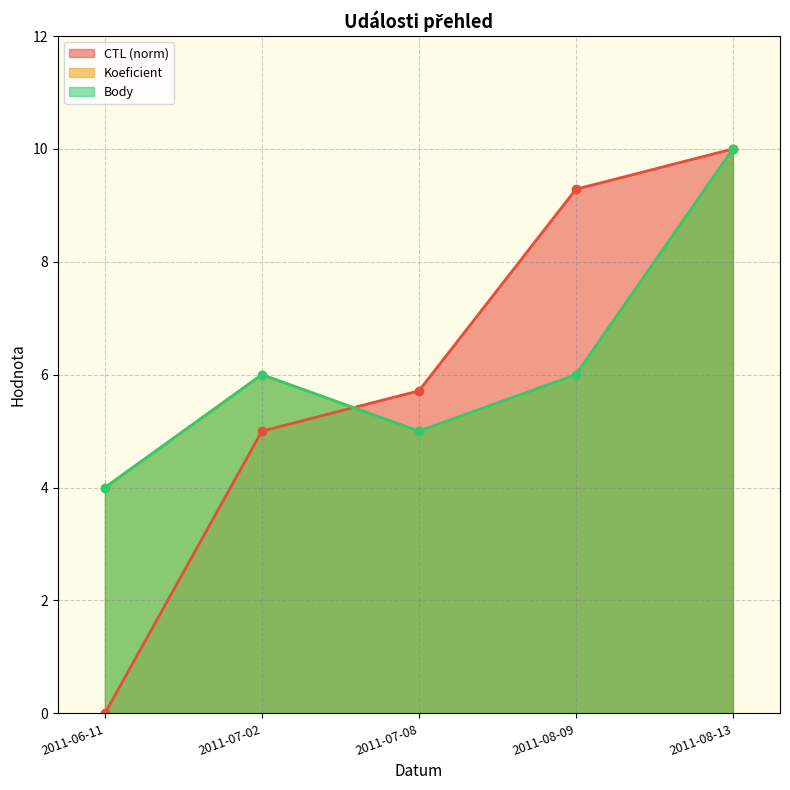

What is the sum of the Body values at 2011-06-11 and 2011-08-09?

10.0